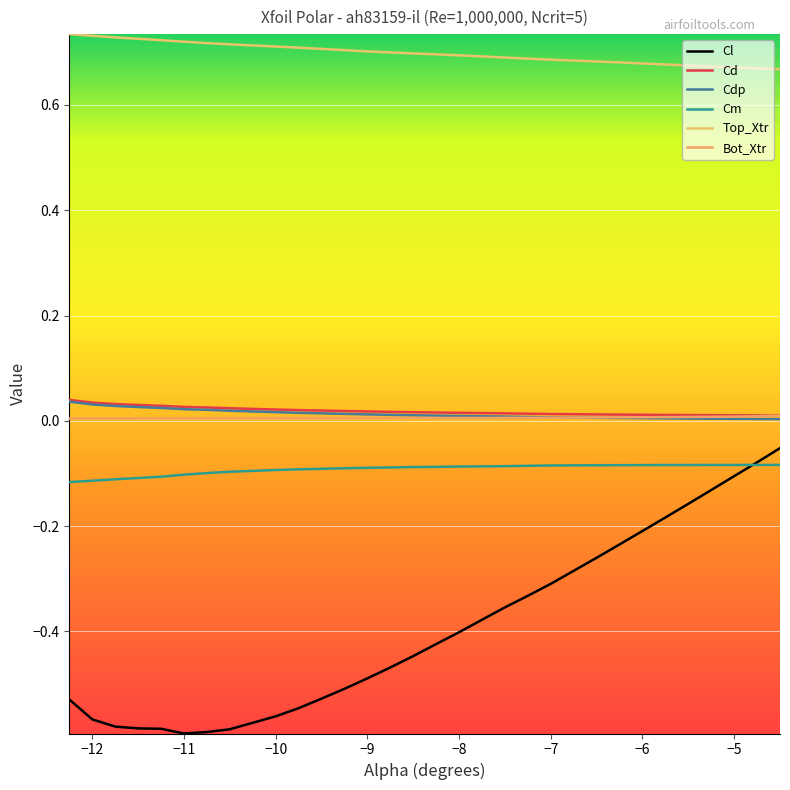

What are all the series names shown in the legend?

Cl, Cd, Cdp, Cm, Top_Xtr, Bot_Xtr